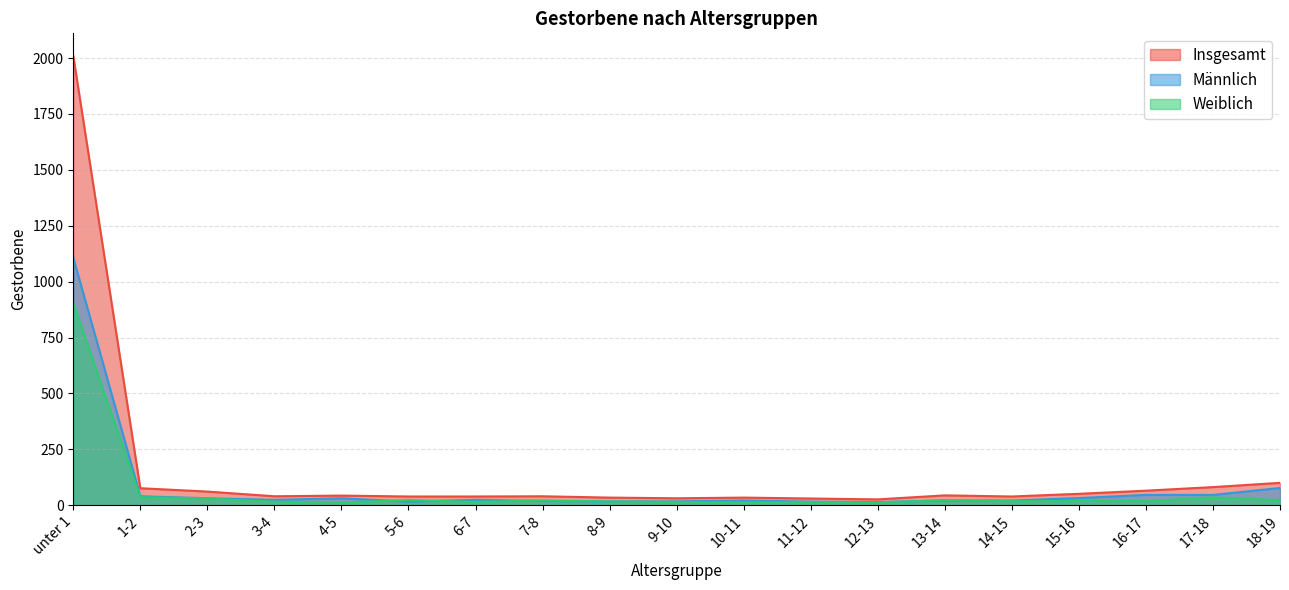

What is the sum of all Weiblich values?

1263